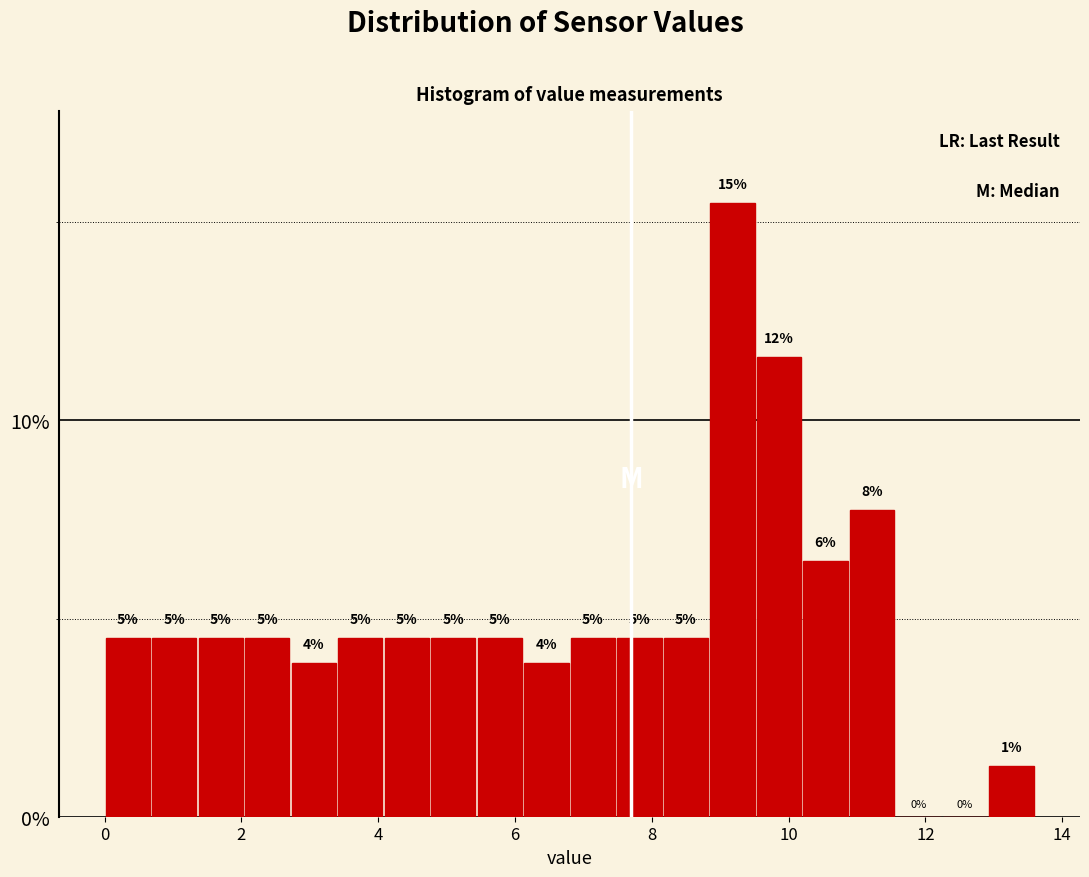

Around what value on the x-axis is the tallest bar? Give the approximate position of its centre, as read against the axis.

9.2